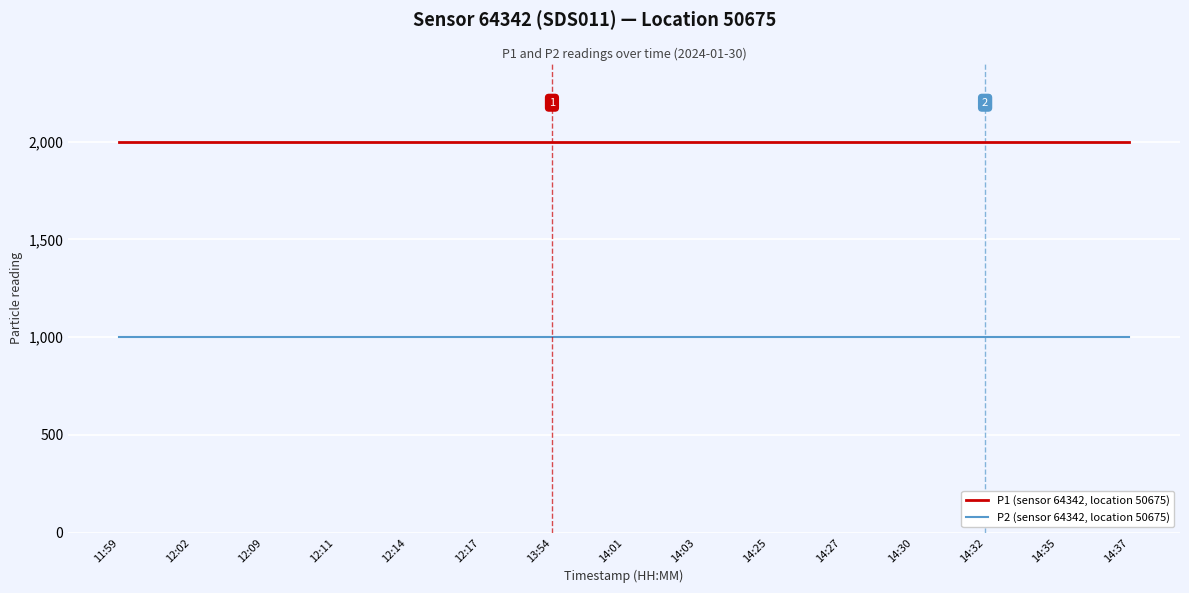

True or false: P1 (sensor 64342, location 50675) has a value of 1999.9 at 12:11.

True